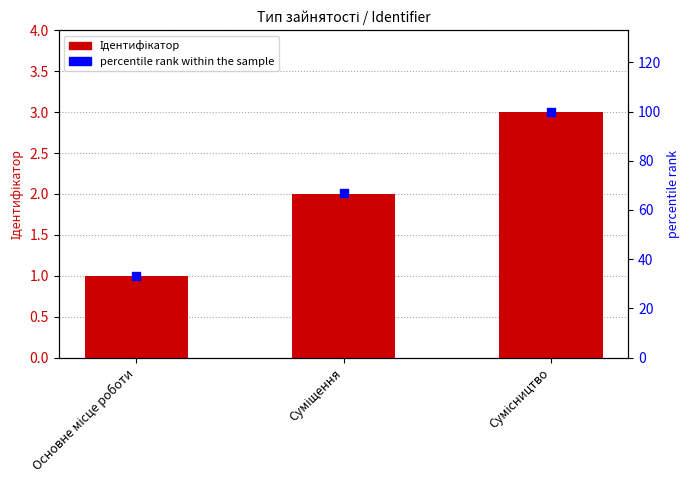

What are all the series names shown in the legend?

Ідентифікатор, percentile rank within the sample